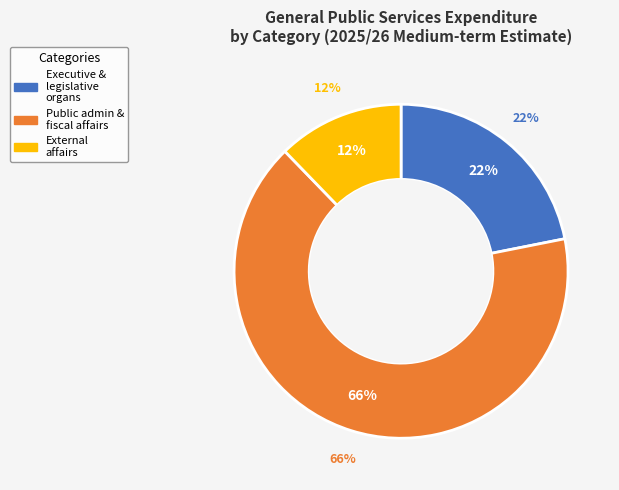

Rank the categories by value from highest to lowest.

Public administration and fiscal affairs, Executive and legislative organs, External affairs